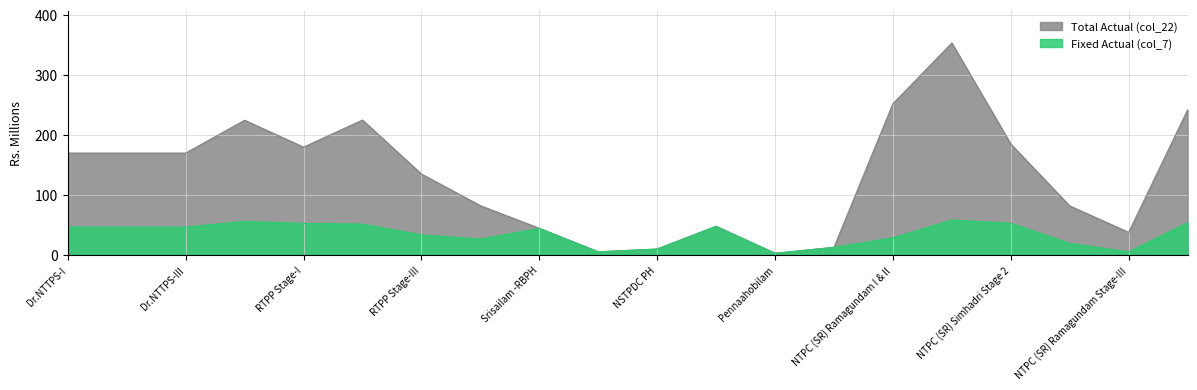

What is the minimum value for Total Actual (col_22)?

2.6